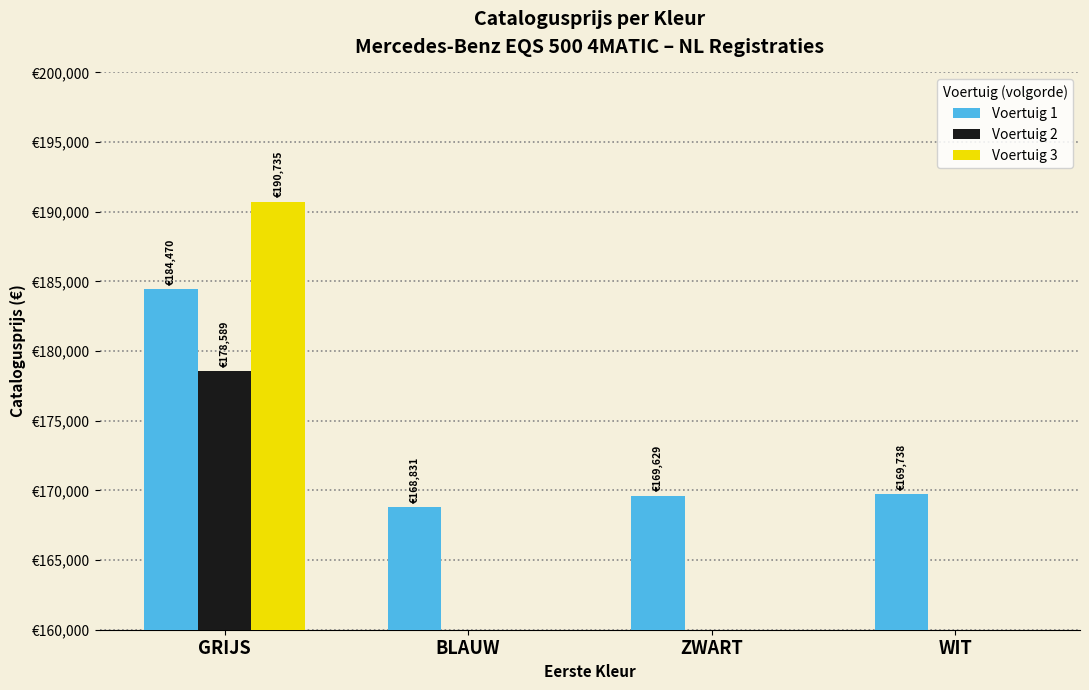

Which series has the largest range (max minus min)?

Voertuig 3